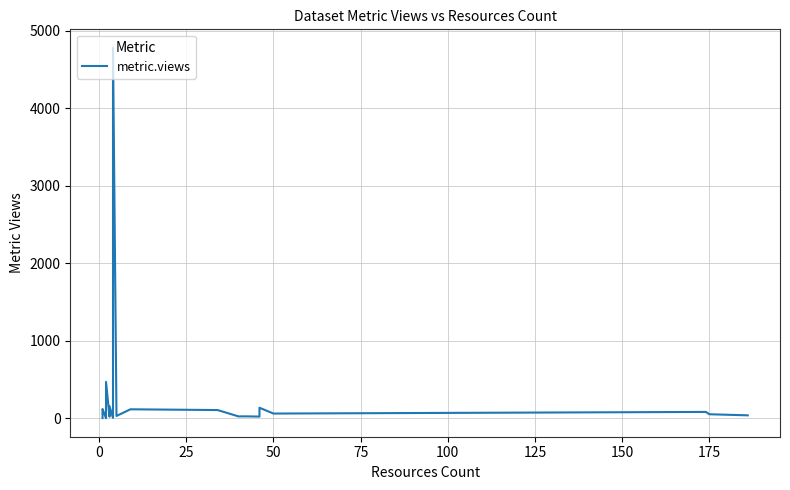

What is the average value?

185